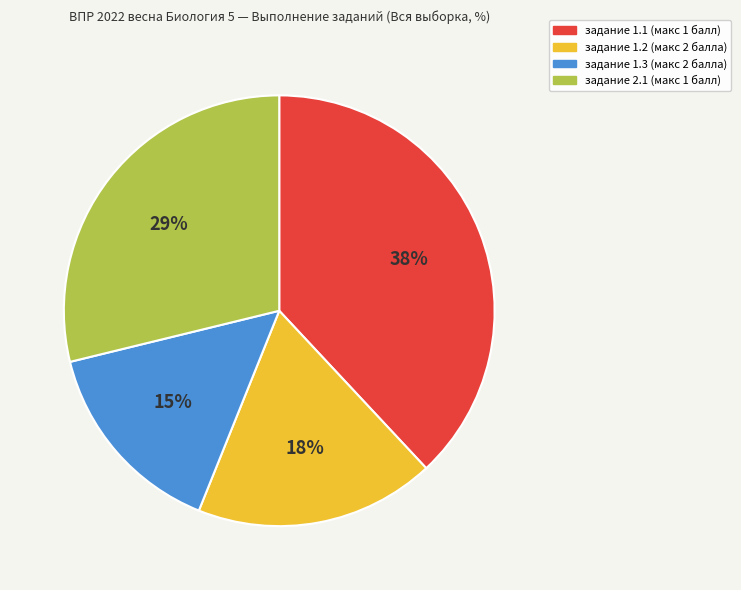

How many segments does this pie chart have?

4